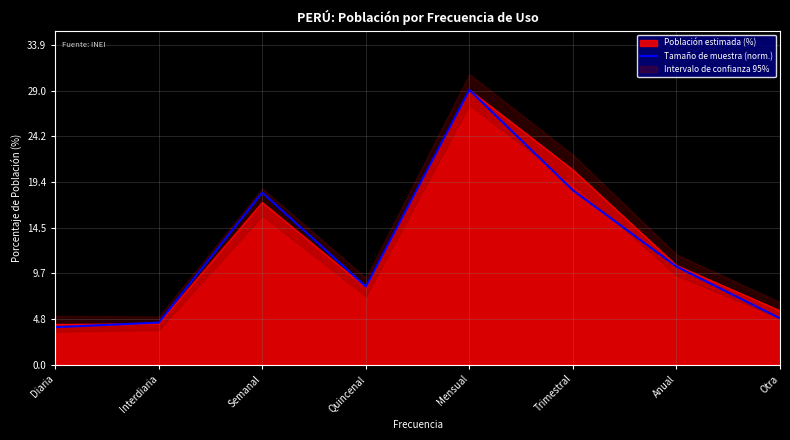

Which has a higher value, Quincenal or Anual?

Anual